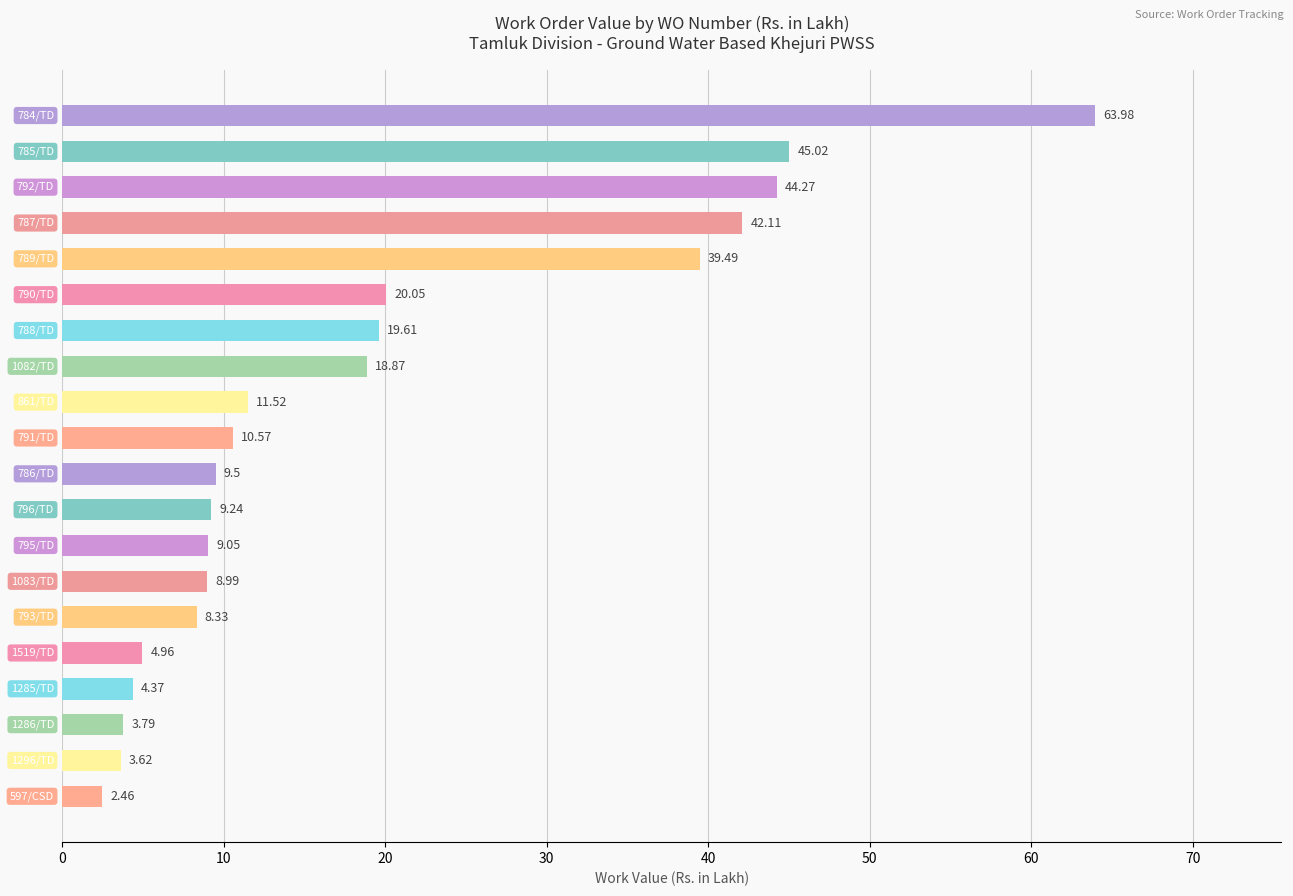

What is the sum of all values?

379.8